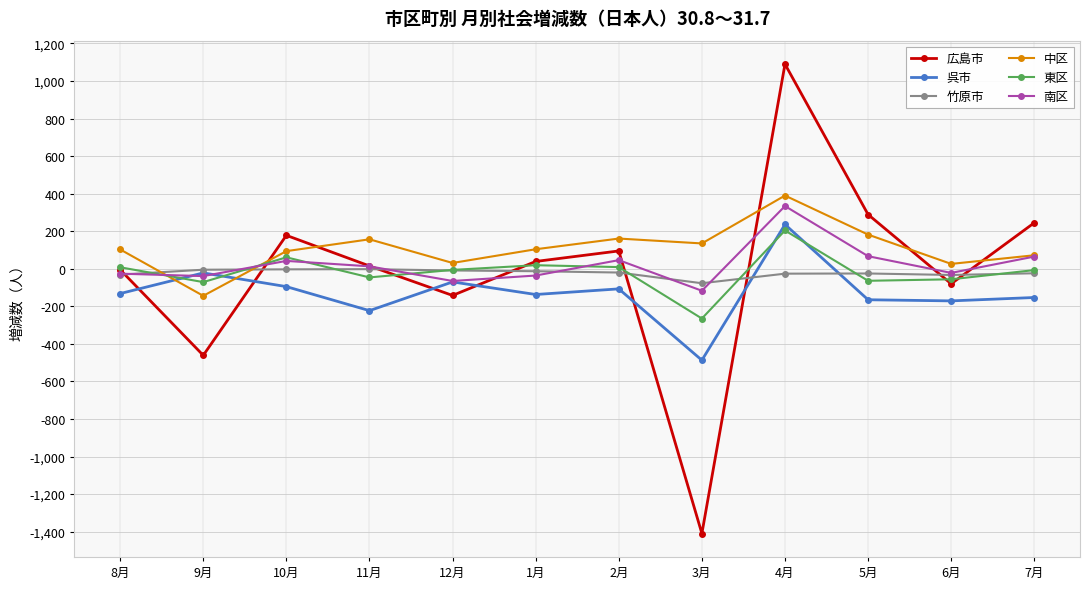

What is the difference between the maximum and minimum values in the 広島市 series?

2500